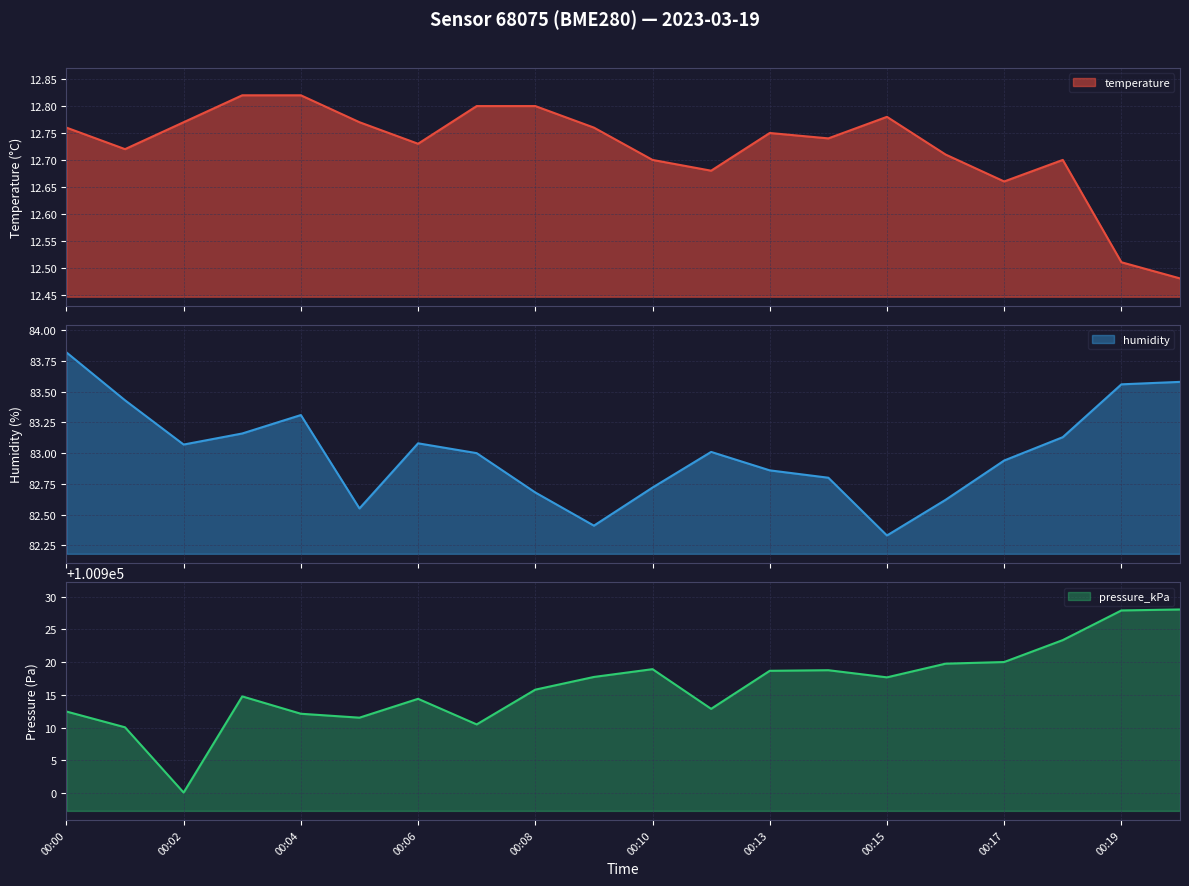

What is the difference between the maximum and minimum values in the temperature series?

0.3